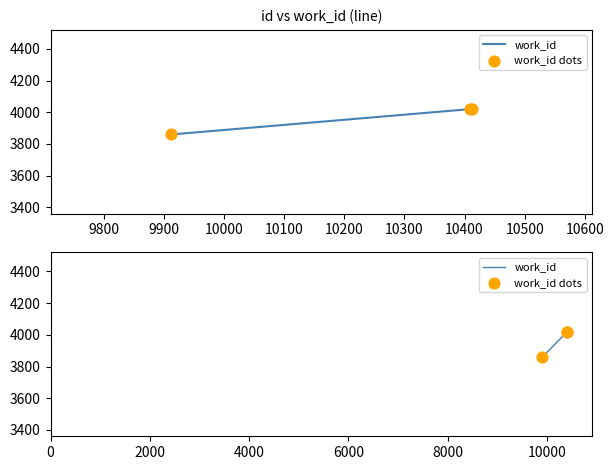

Is the value of work_id dots at 9800 greater than the value of work_id at 9900?

No